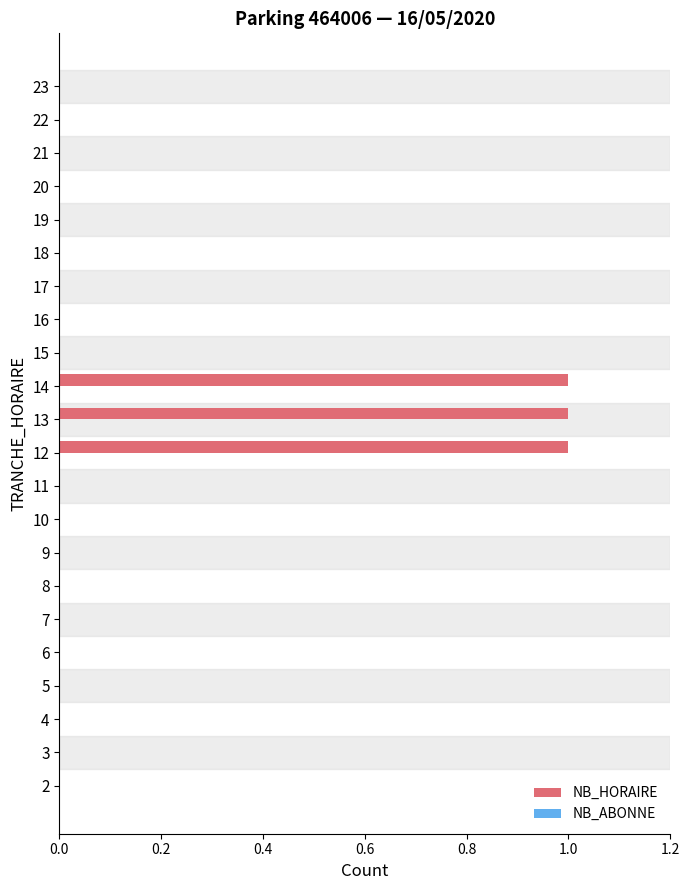

True or false: the data shows 1 at 6.

False